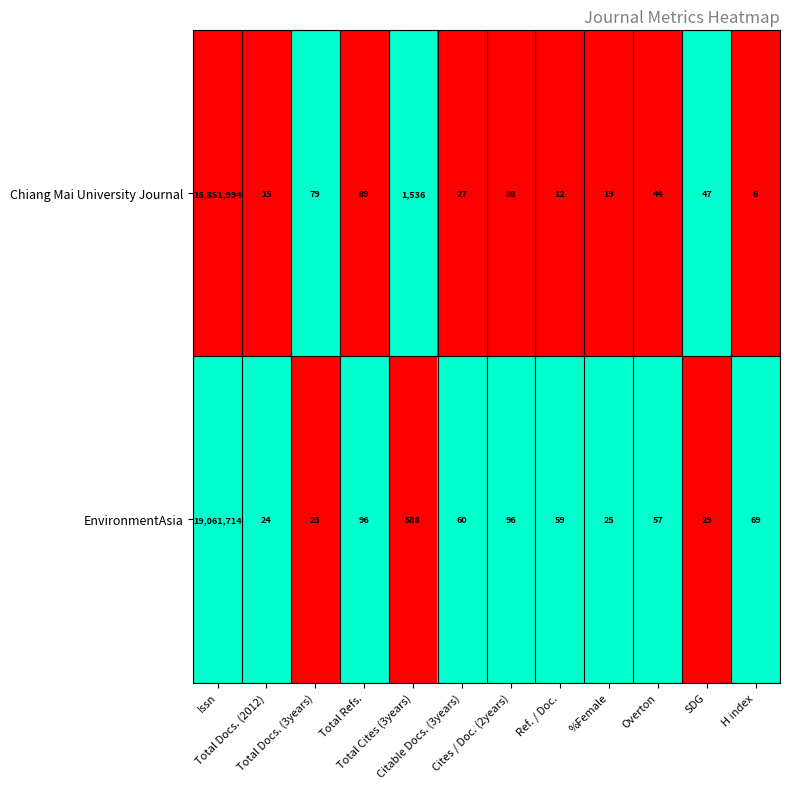

What is the total value across all series at %Female?

44